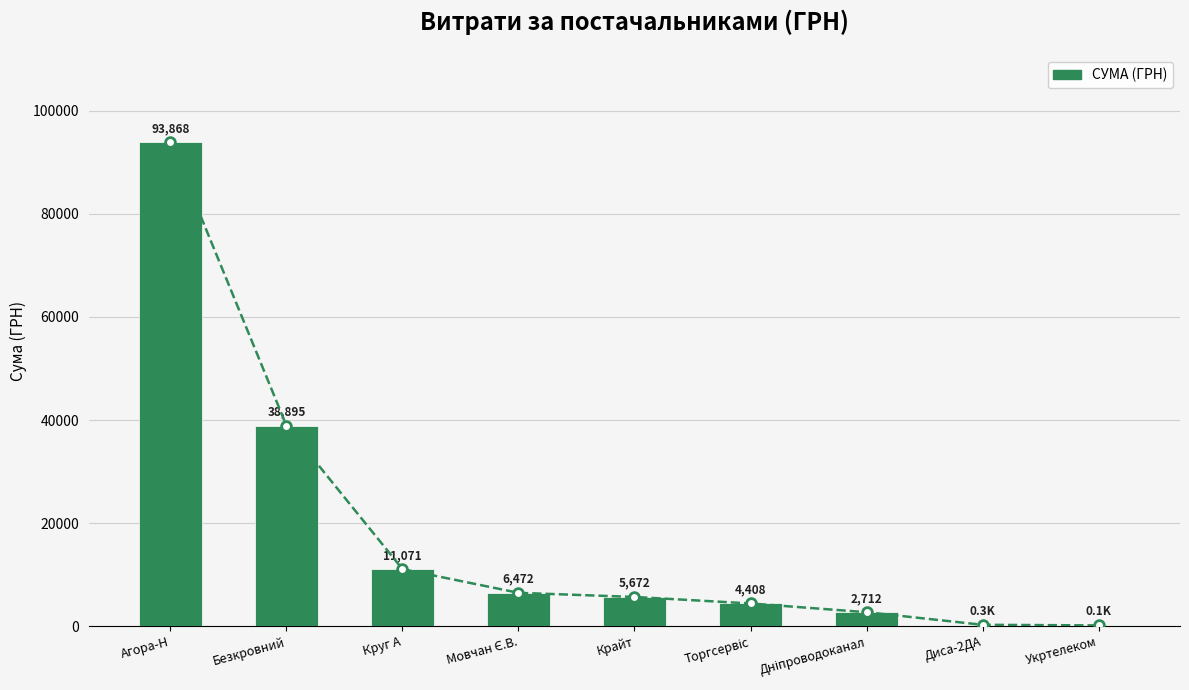

What value does the data have at Безкровний?

38895.4